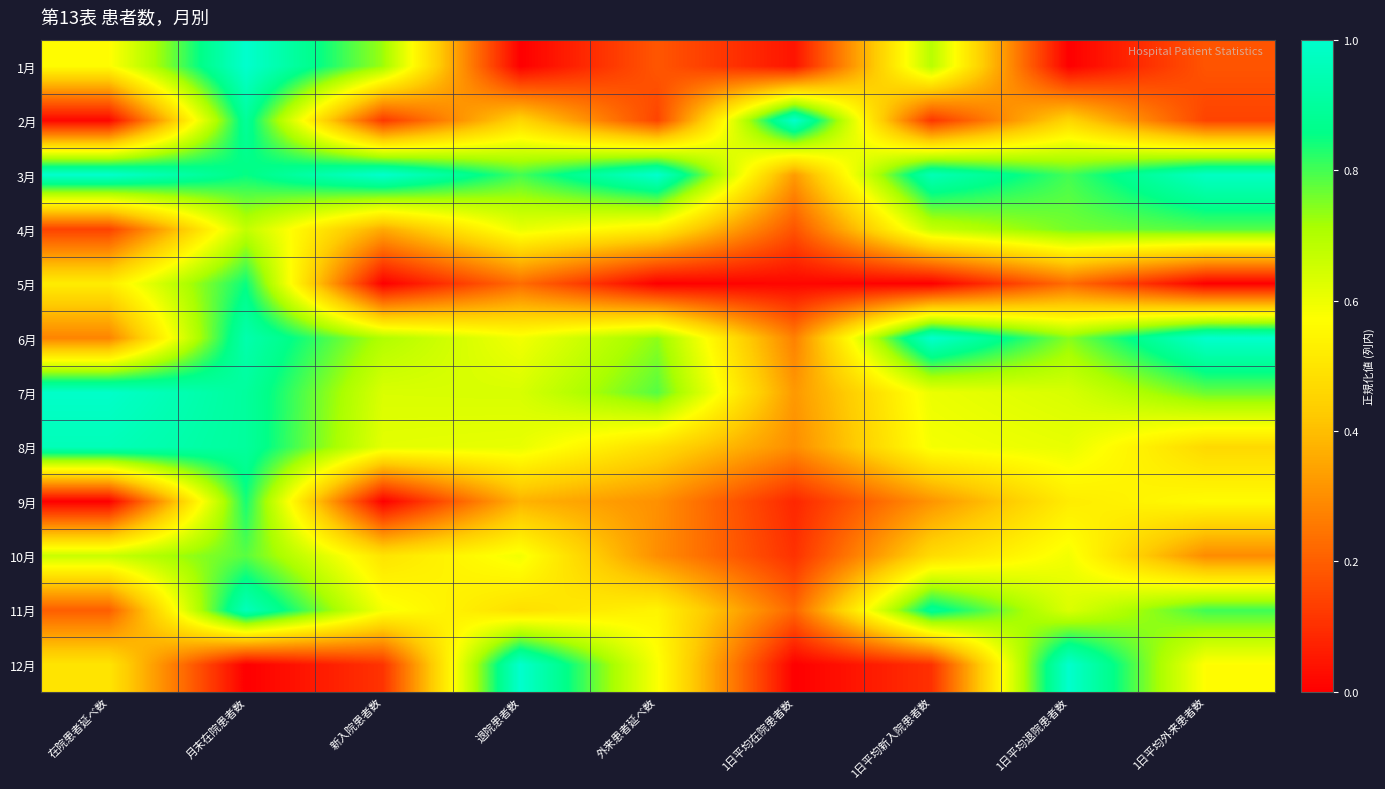

Reading left to right, what are all the values shown in this chart?

1月: 在院患者延べ数=0.6	月末在院患者数=1.0	新入院患者数=0.7	退院患者数=0.0	外来患者延べ数=0.2	1日平均在院患者数=0.0	1日平均新入院患者数=0.7	1日平均退院患者数=0.0	1日平均外来患者数=0.2
2月: 在院患者延べ数=0.0	月末在院患者数=0.9	新入院患者数=0.1	退院患者数=0.5	外来患者延べ数=0.1	1日平均在院患者数=1.0	1日平均新入院患者数=0.1	1日平均退院患者数=0.5	1日平均外来患者数=0.1
3月: 在院患者延べ数=1.0	月末在院患者数=0.9	新入院患者数=1.0	退院患者数=0.8	外来患者延べ数=1.0	1日平均在院患者数=0.3	1日平均新入院患者数=1.0	1日平均退院患者数=0.8	1日平均外来患者数=1.0
4月: 在院患者延べ数=0.1	月末在院患者数=0.7	新入院患者数=0.4	退院患者数=0.6	外来患者延べ数=0.5	1日平均在院患者数=0.2	1日平均新入院患者数=0.7	1日平均退院患者数=0.8	1日平均外来患者数=0.8
5月: 在院患者延べ数=0.5	月末在院患者数=0.8	新入院患者数=0.0	退院患者数=0.2	外来患者延べ数=0.0	1日平均在院患者数=0.0	1日平均新入院患者数=0.0	1日平均退院患者数=0.2	1日平均外来患者数=0.0
6月: 在院患者延べ数=0.3	月末在院患者数=0.9	新入院患者数=0.7	退院患者数=0.6	外来患者延べ数=0.7	1日平均在院患者数=0.3	1日平均新入院患者数=1.0	1日平均退院患者数=0.7	1日平均外来患者数=1.0
7月: 在院患者延べ数=1.0	月末在院患者数=0.9	新入院患者数=0.6	退院患者数=0.6	外来患者延べ数=0.8	1日平均在院患者数=0.3	1日平均新入院患者数=0.6	1日平均退院患者数=0.6	1日平均外来患者数=0.8
8月: 在院患者延べ数=1.0	月末在院患者数=0.9	新入院患者数=0.6	退院患者数=0.6	外来患者延べ数=0.5	1日平均在院患者数=0.3	1日平均新入院患者数=0.6	1日平均退院患者数=0.6	1日平均外来患者数=0.5
9月: 在院患者延べ数=0.0	月末在院患者数=0.8	新入院患者数=0.0	退院患者数=0.4	外来患者延べ数=0.3	1日平均在院患者数=0.1	1日平均新入院患者数=0.3	1日平均退院患者数=0.5	1日平均外来患者数=0.6
10月: 在院患者延べ数=0.7	月末在院患者数=0.8	新入院患者数=0.5	退院患者数=0.6	外来患者延べ数=0.3	1日平均在院患者数=0.1	1日平均新入院患者数=0.5	1日平均退院患者数=0.6	1日平均外来患者数=0.3
11月: 在院患者延べ数=0.2	月末在院患者数=1.0	新入院患者数=0.6	退院患者数=0.5	外来患者延べ数=0.5	1日平均在院患者数=0.2	1日平均新入院患者数=0.9	1日平均退院患者数=0.6	1日平均外来患者数=0.8
12月: 在院患者延べ数=0.5	月末在院患者数=0.0	新入院患者数=0.1	退院患者数=1.0	外来患者延べ数=0.6	1日平均在院患者数=0.0	1日平均新入院患者数=0.1	1日平均退院患者数=1.0	1日平均外来患者数=0.6